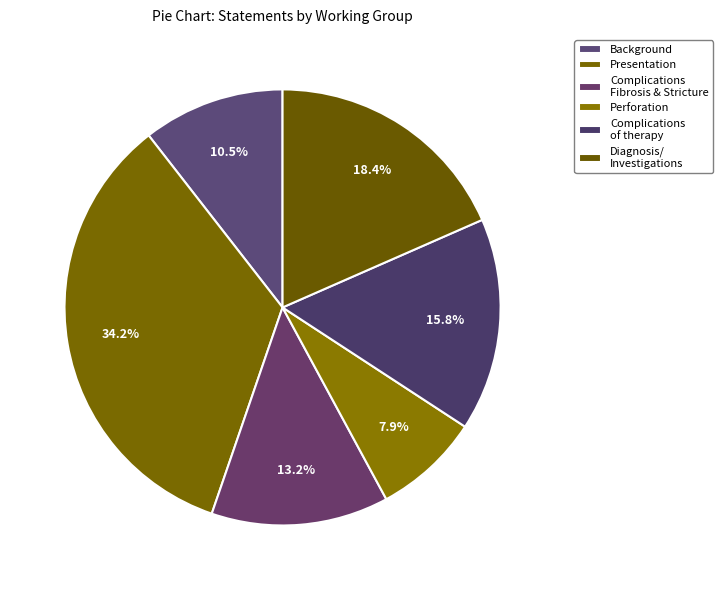

Does any single category account for the majority?

No